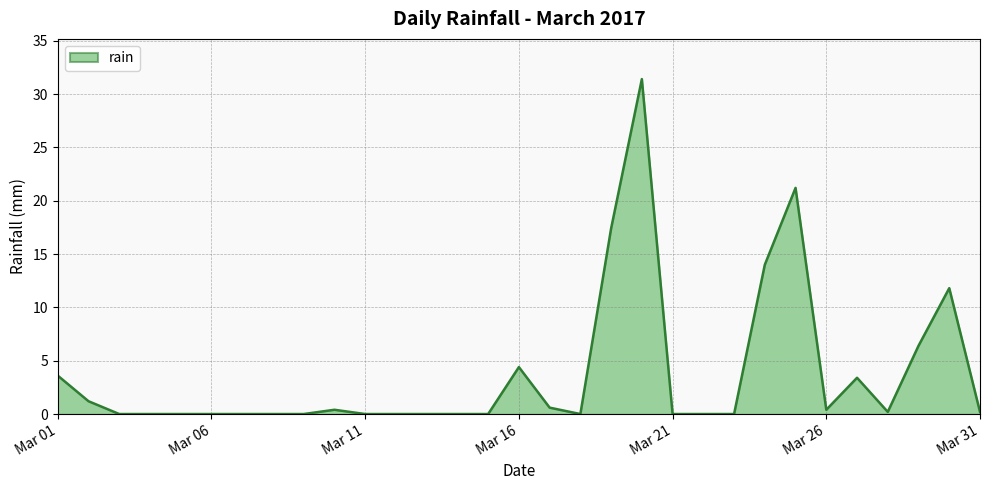

What is the maximum value shown in the chart?

31.4